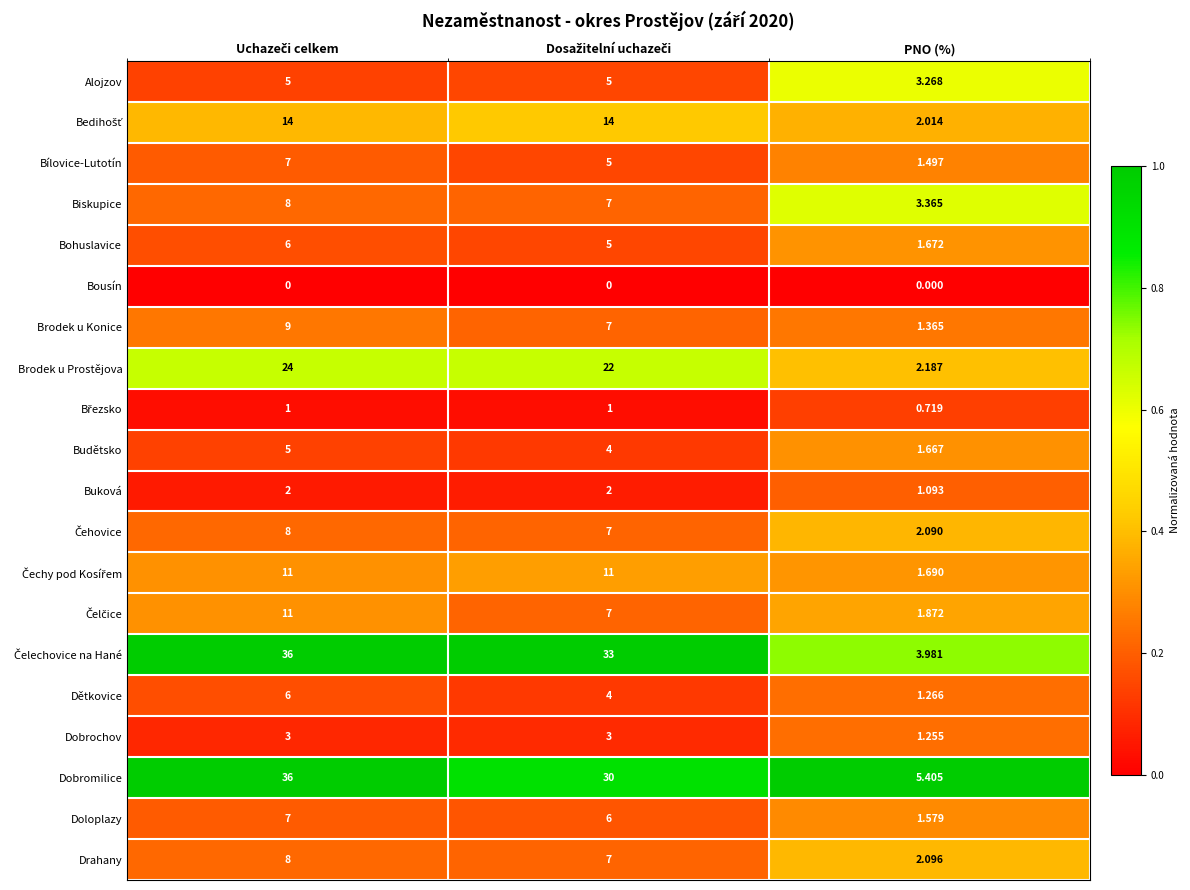

Which category has the lowest value in the Budětsko series?

PNO (%)